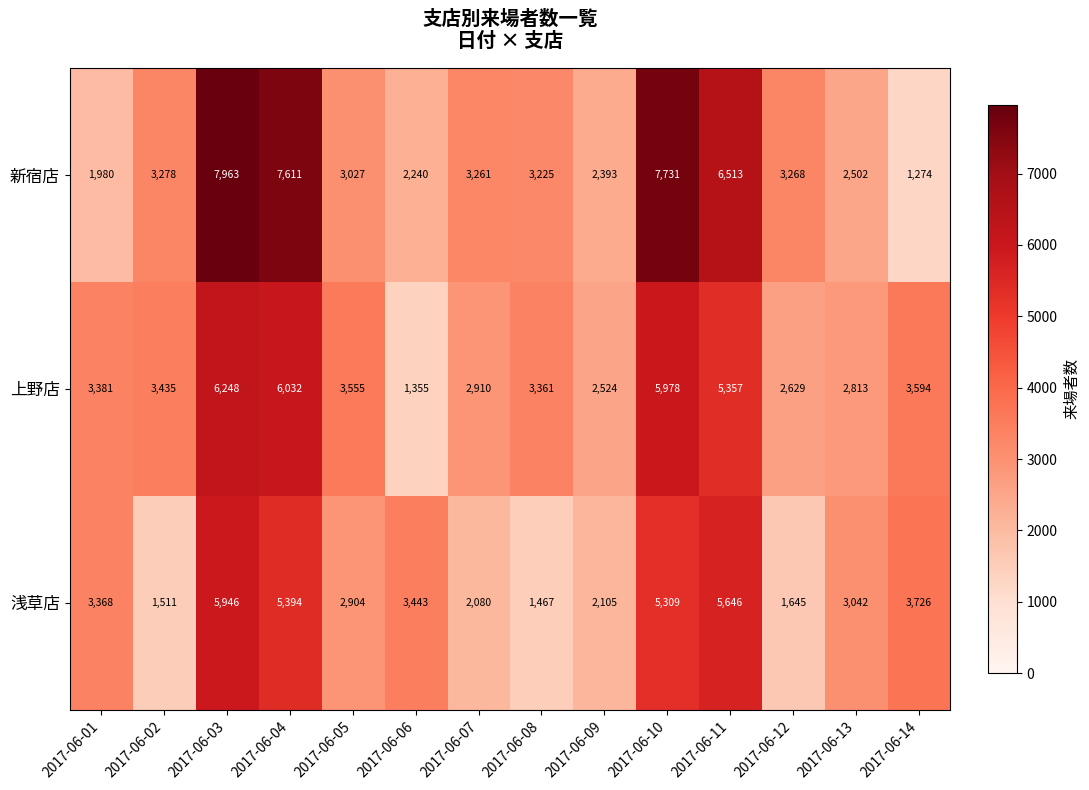

Is it true that 新宿店 equals 2502 at 2017-06-13?

True